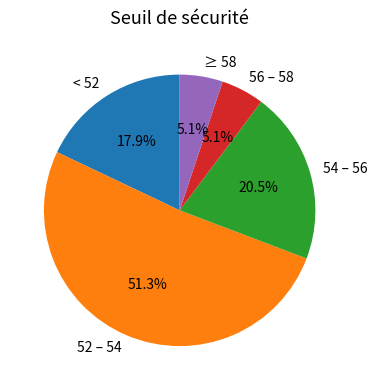

Does < 52 represent more than half of the total?

No